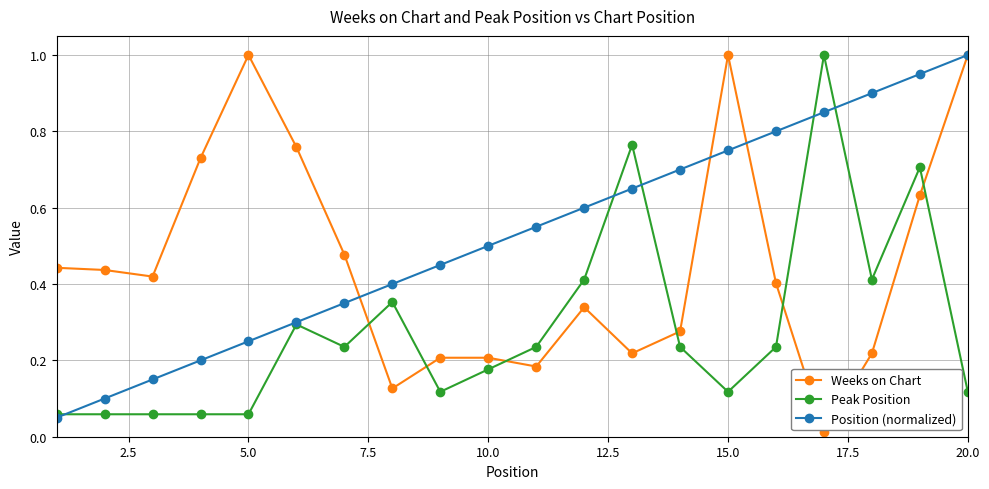

True or false: Peak Position and Weeks on Chart intersect in this chart.

True